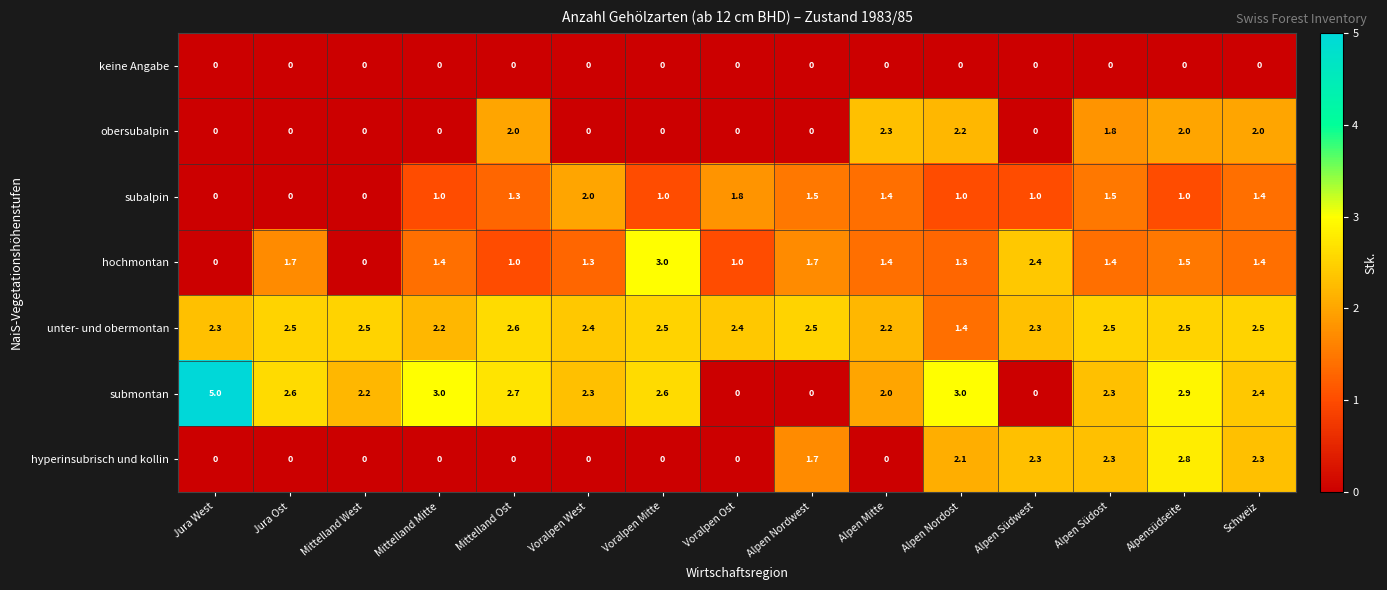

Which series has the widest spread of values?

submontan